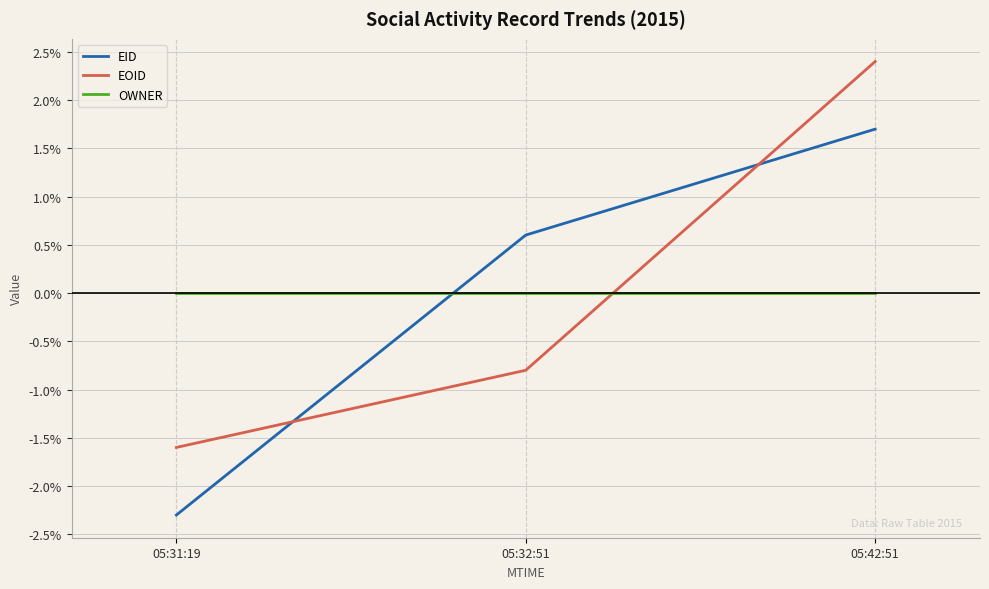

How many lines are shown in the chart?

3